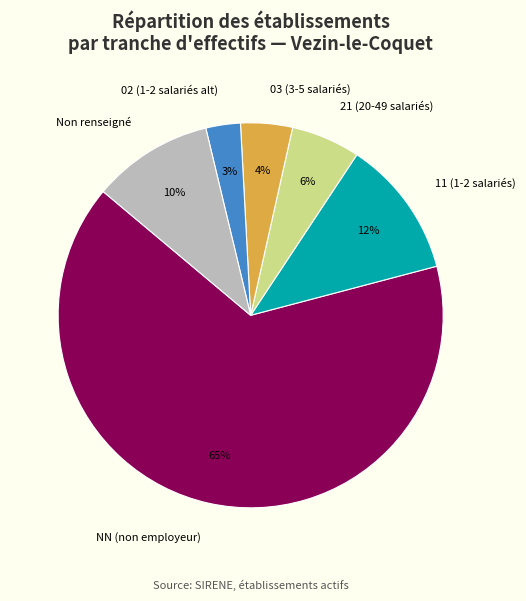

Which has a higher value, 21 (20-49 salariés) or 02 (1-2 salariés alt)?

21 (20-49 salariés)